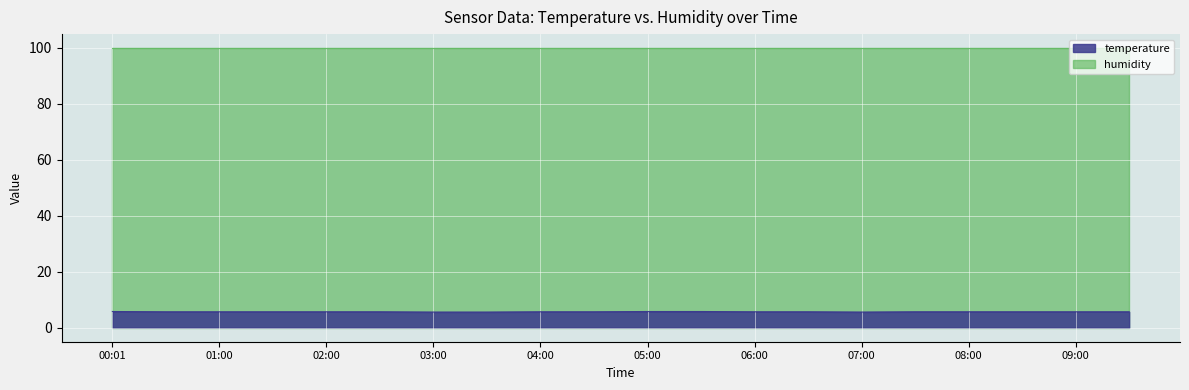

Between 04:00 and 00:30, which is larger?

04:00